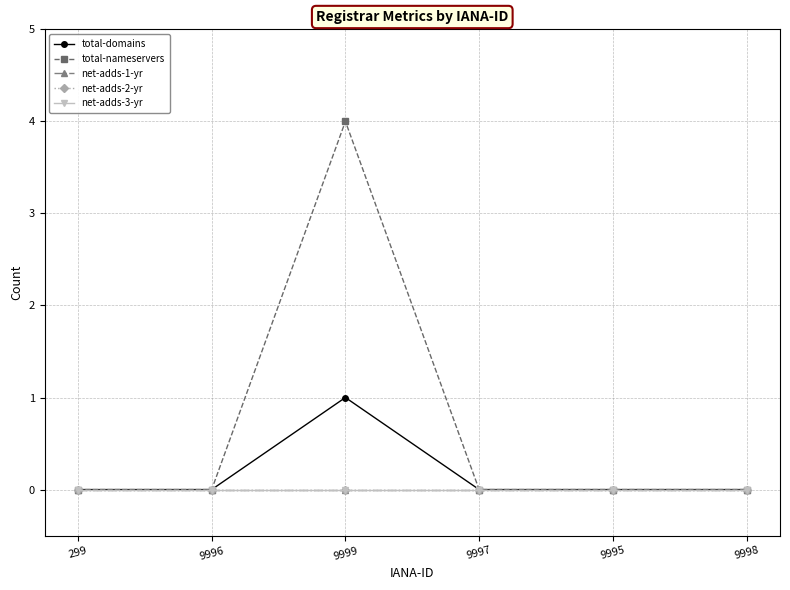

Does the chart have visible grid lines?

Yes